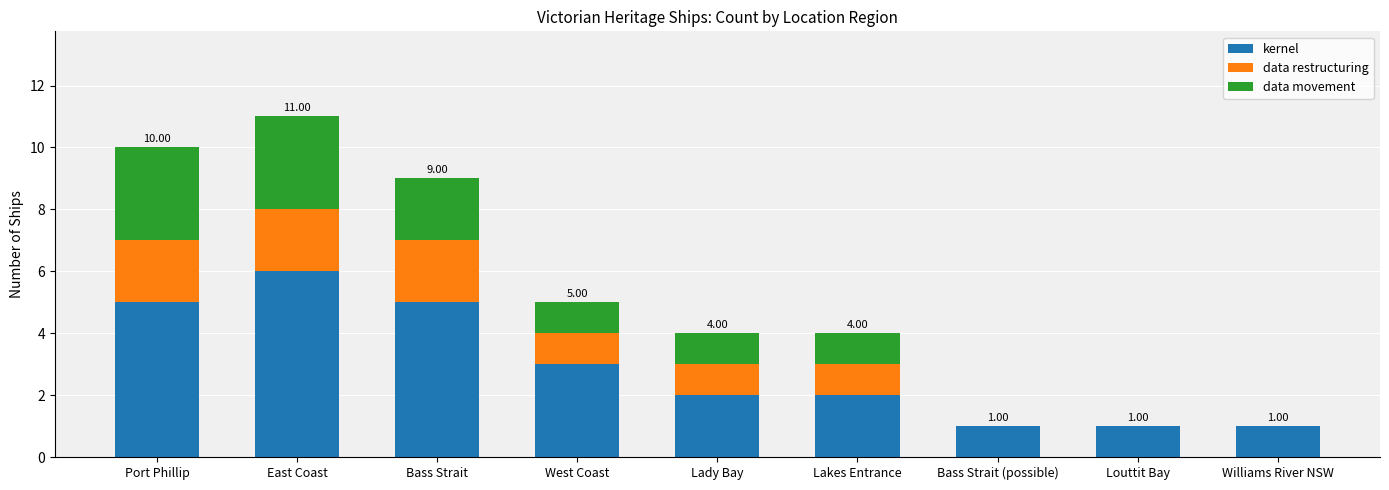

At which category is the sum across all series the highest?

East Coast